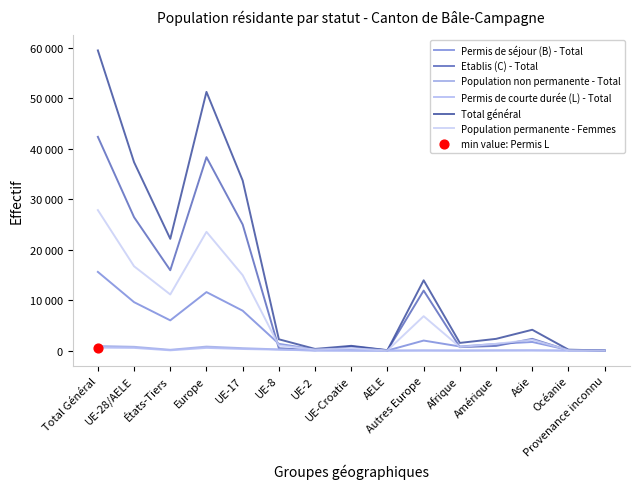

What is the total value across all series at Provenance inconnu?

61